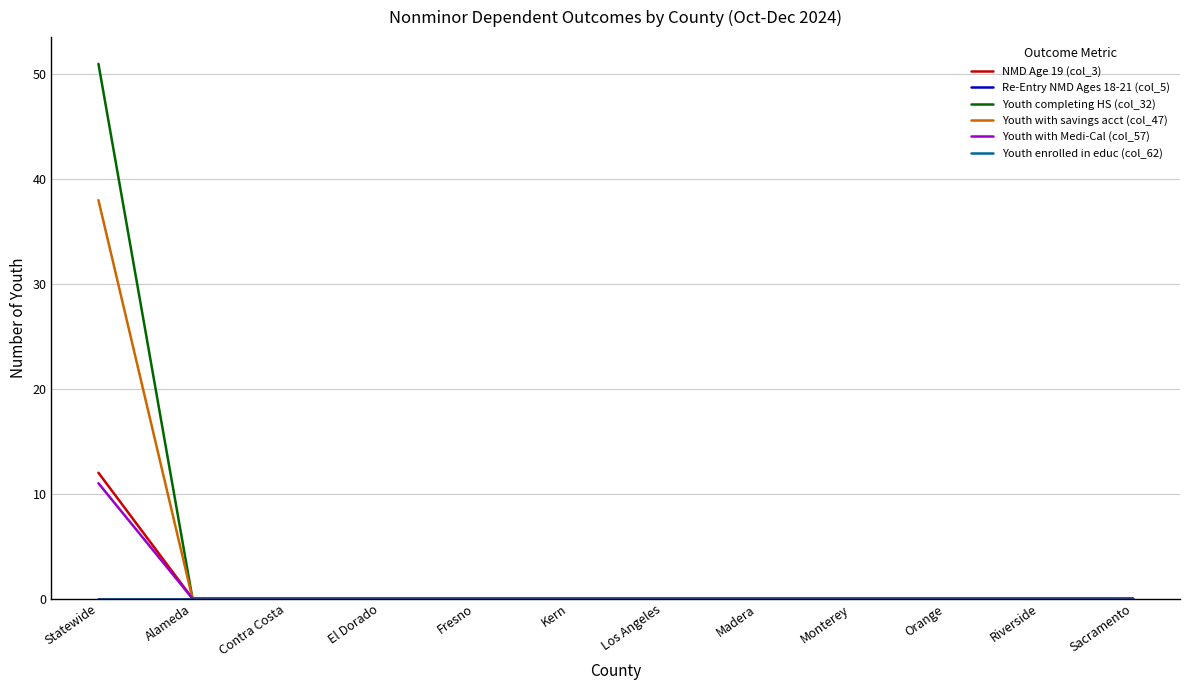

List the series in order of their peak value, lowest first.

Re-Entry NMD Ages 18-21 (col_5), Youth enrolled in educ (col_62), Youth with Medi-Cal (col_57), NMD Age 19 (col_3), Youth with savings acct (col_47), Youth completing HS (col_32)